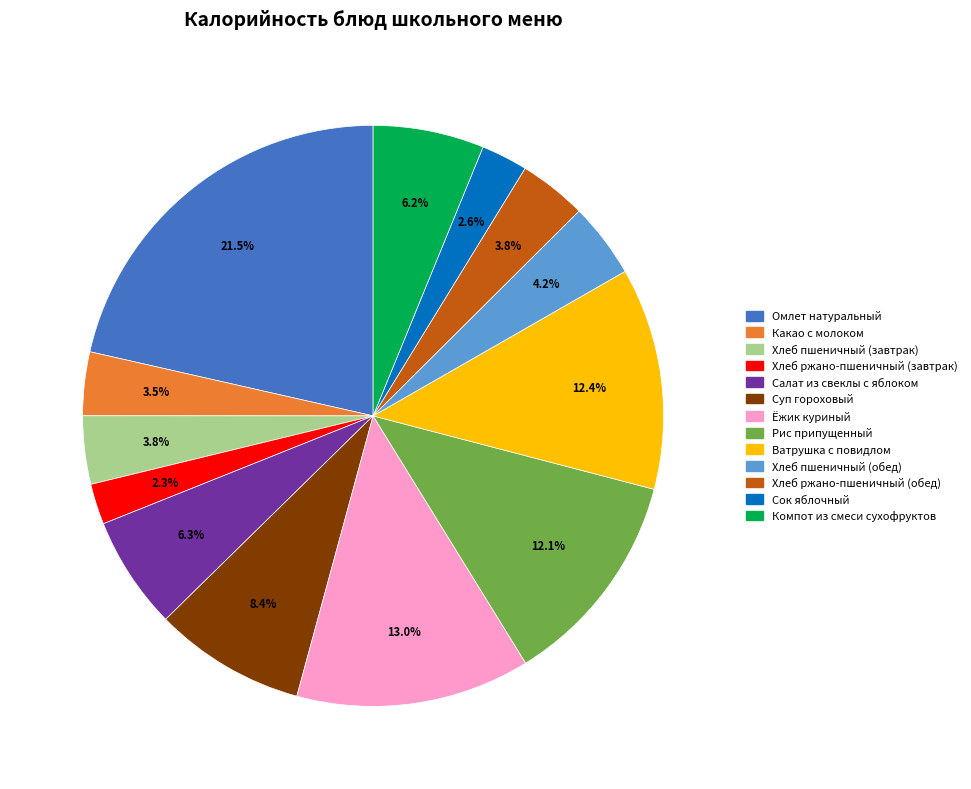

Approximately how many times larger is the value at Хлеб пшеничный (завтрак) compared to Хлеб ржано-пшеничный (обед)?

1.0